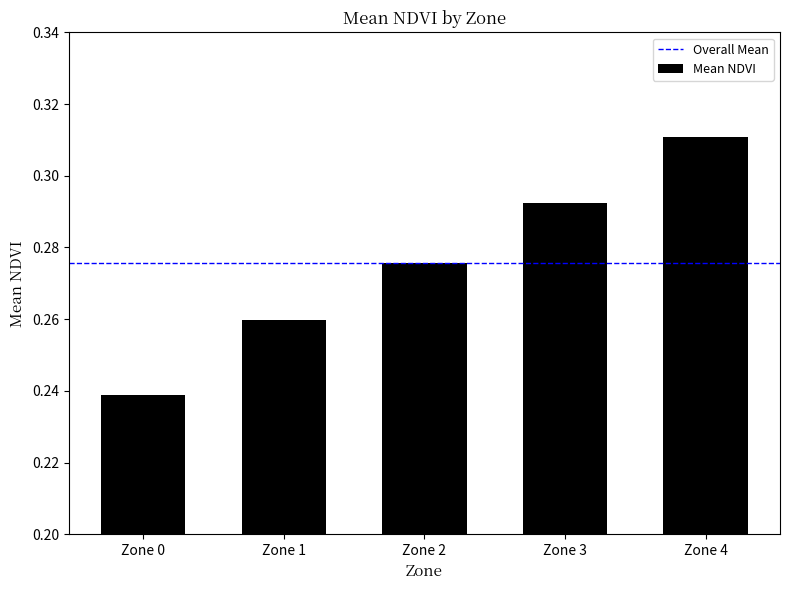

Which category has the lowest value across all series?

Zone 0